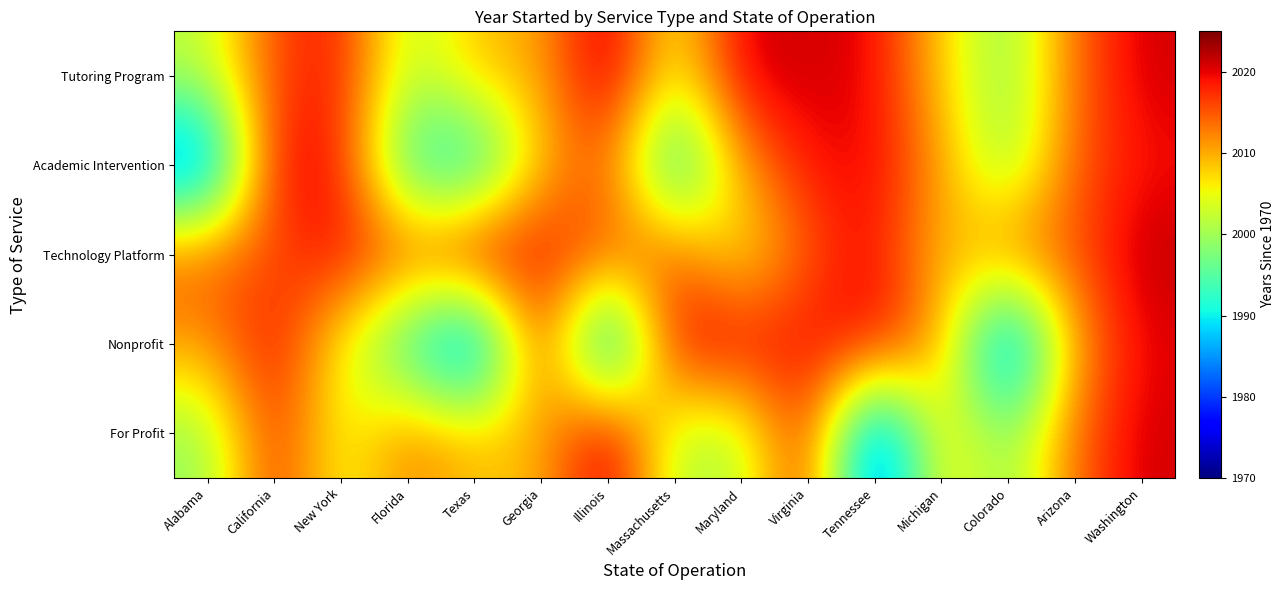

Which series has the largest total across all categories?

Technology Platform